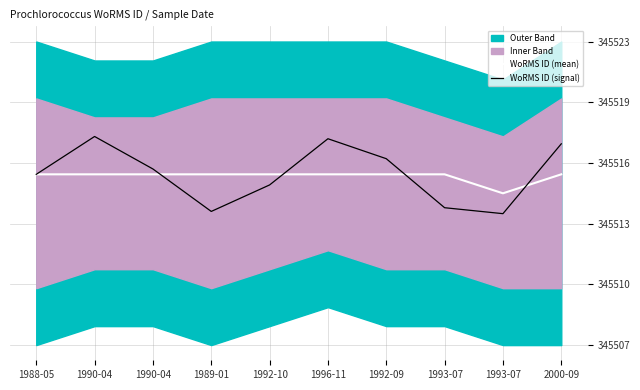

List the series in order of their peak value, lowest first.

WoRMS ID (mean), WoRMS ID (signal)